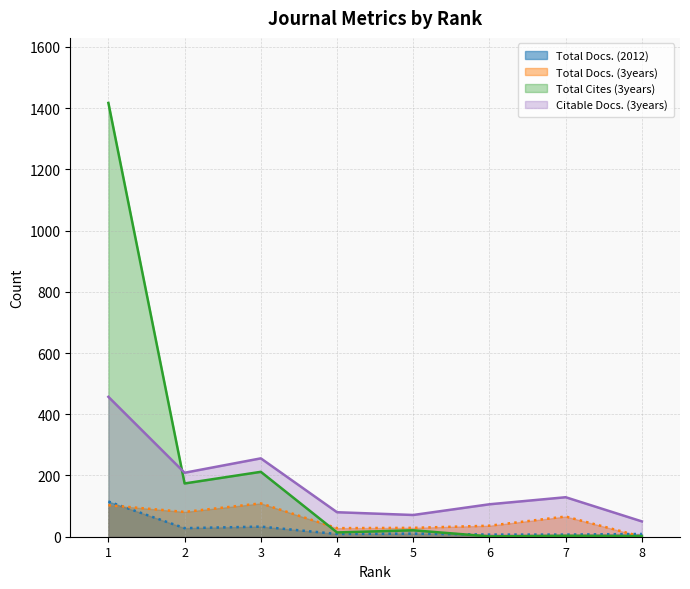

What is the lowest value of the Citable Docs. (3years) series?

50